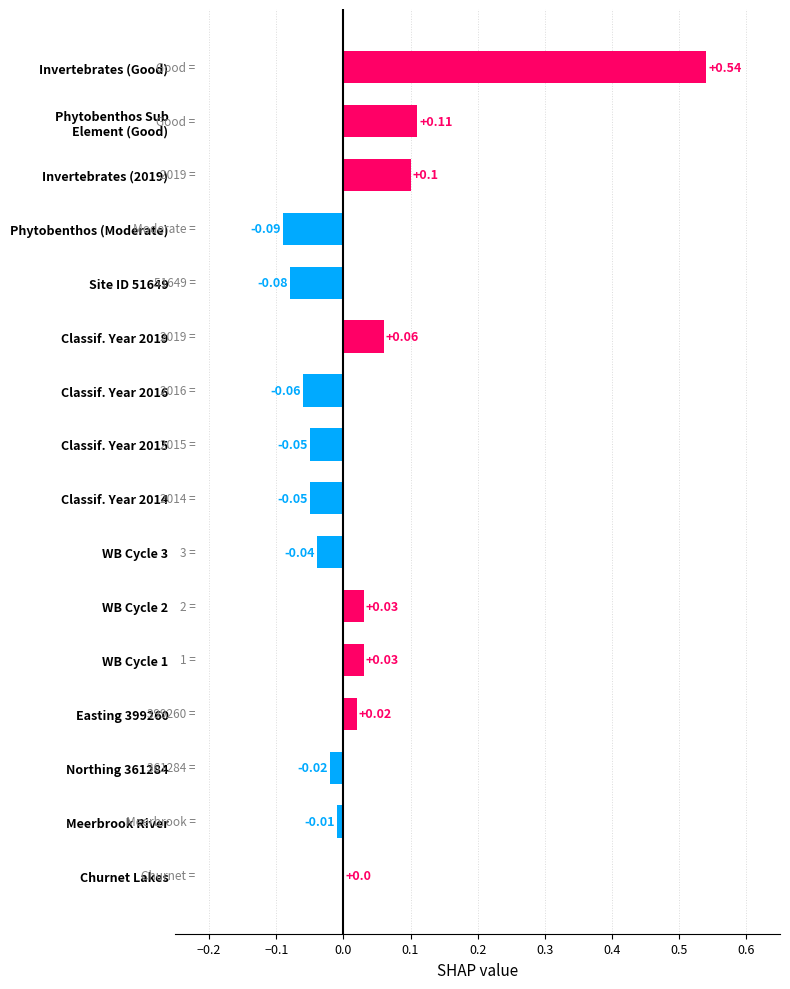

Which label corresponds to the largest value in the chart?

Invertebrates (Good)